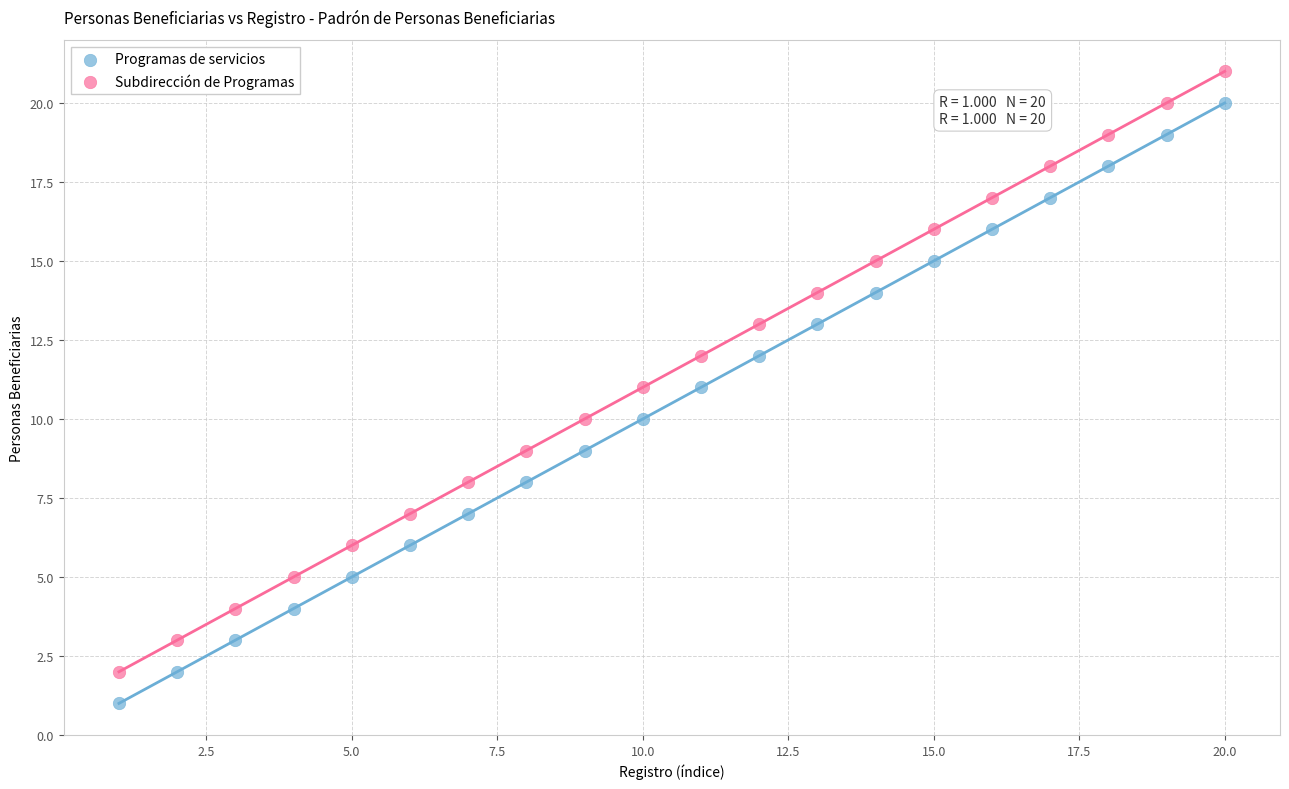

Across all data points, what is the range of X values (max minus min)?

19